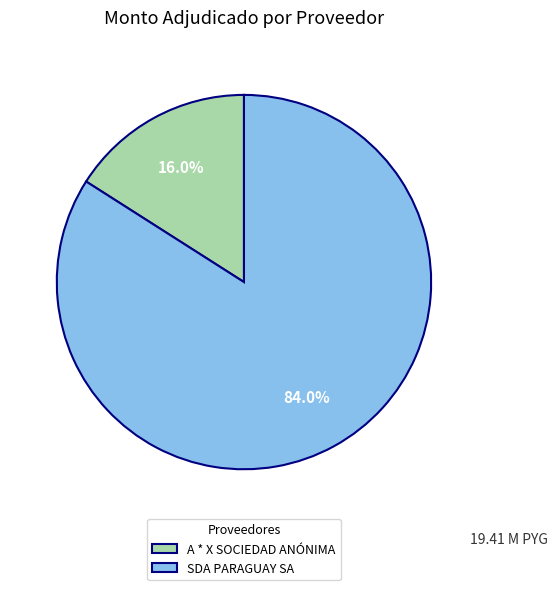

The SDA PARAGUAY SA slice represents 84% of the pie. True or false?

True